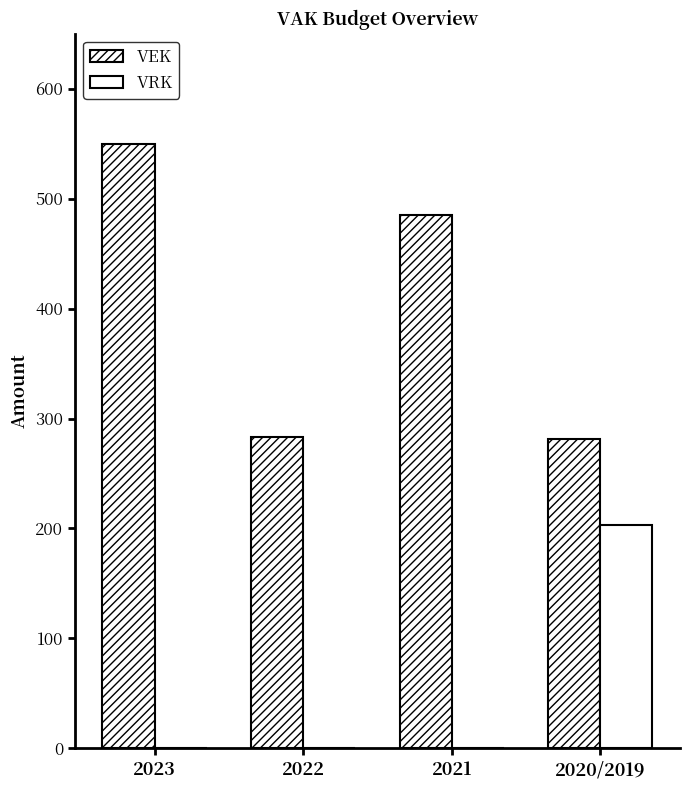

What is the label of the 1st bar from the left?

2023